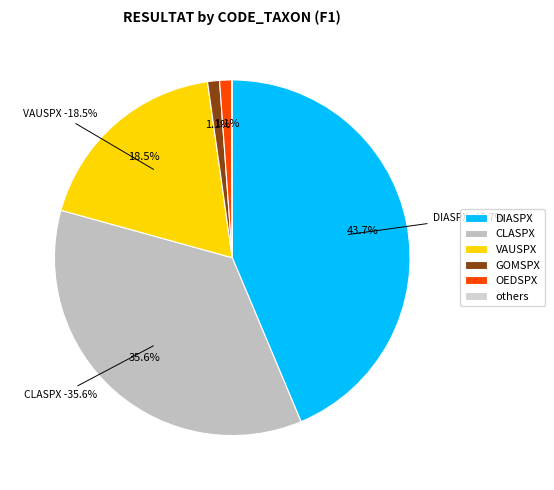

Is it true that GOMSPX is 11% of the pie?

False